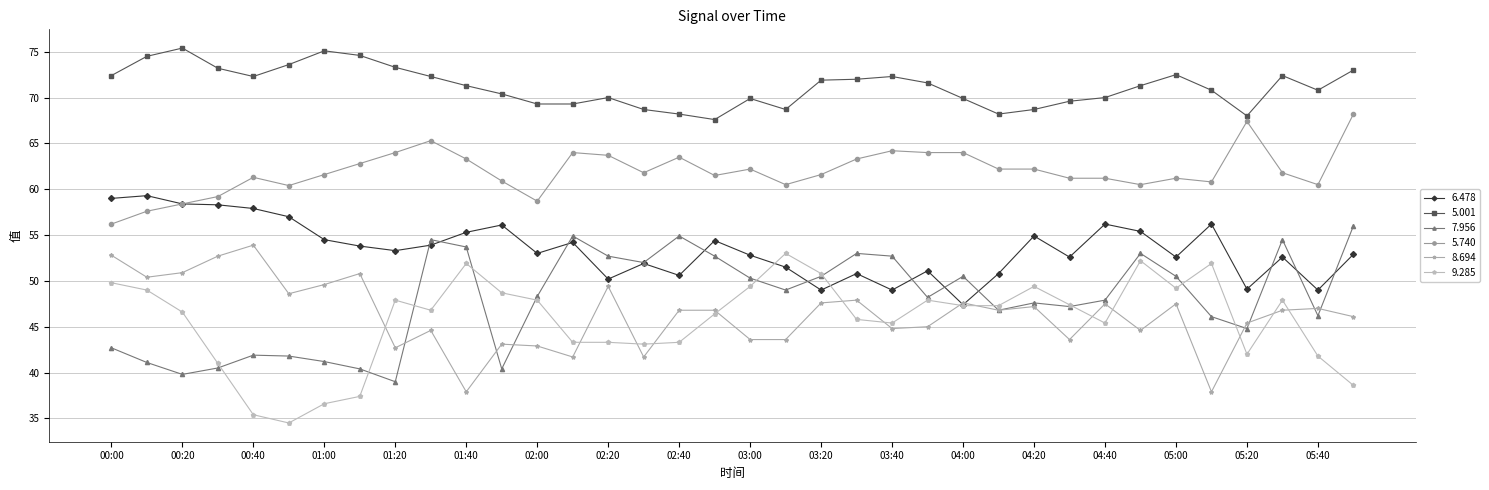

True or false: 8.694 and 5.001 intersect in this chart.

False